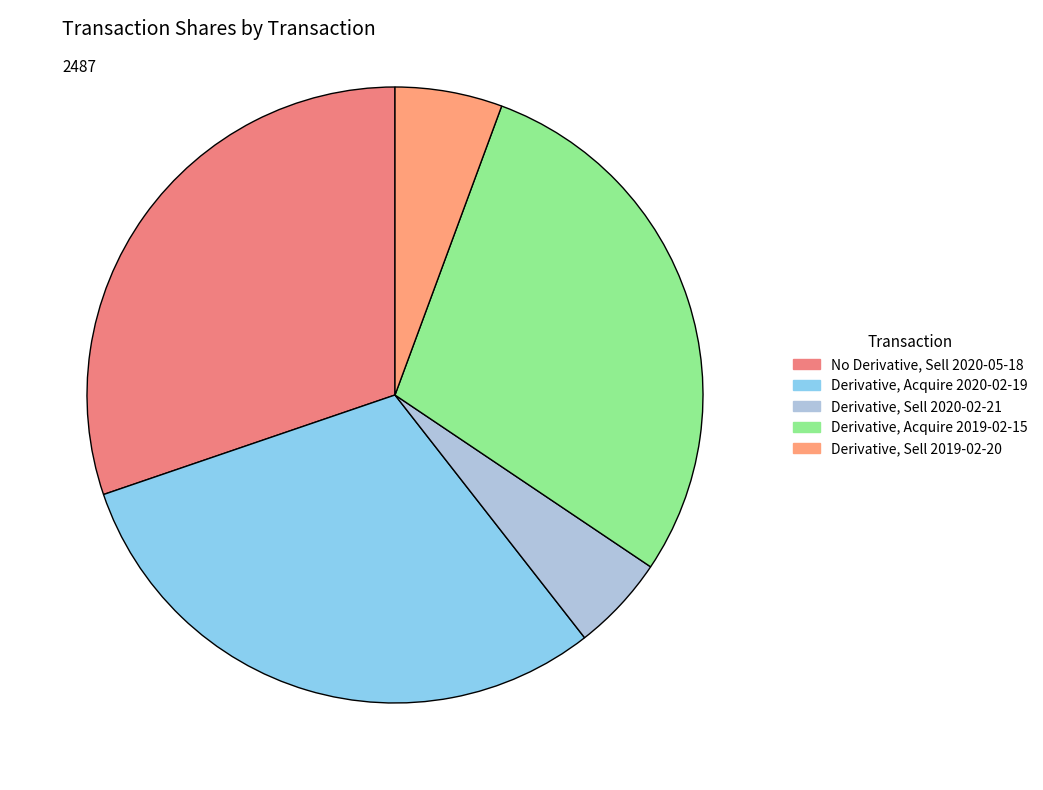

Which category has the smallest portion of the pie?

Derivative, Sell 2020-02-21